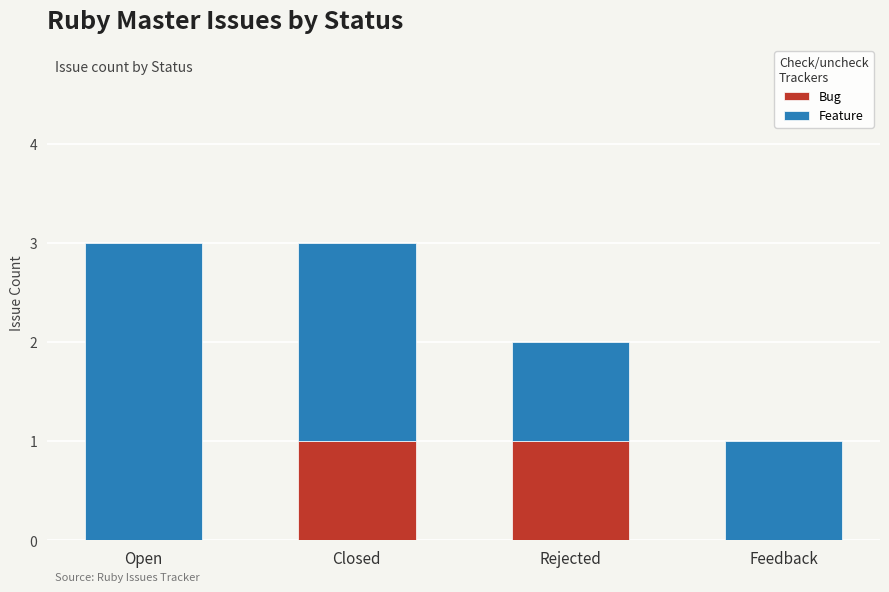

How many categories are shown in the chart?

4